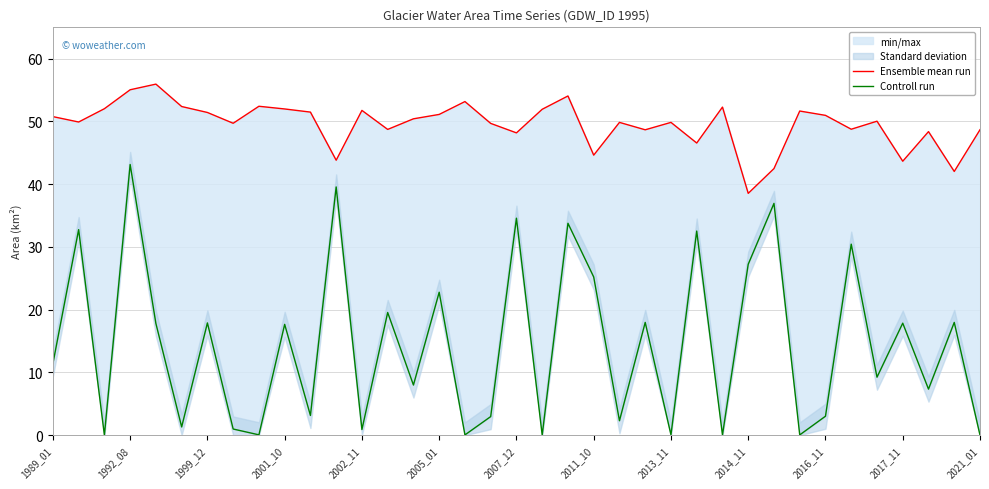

How many lines are shown in the chart?

2